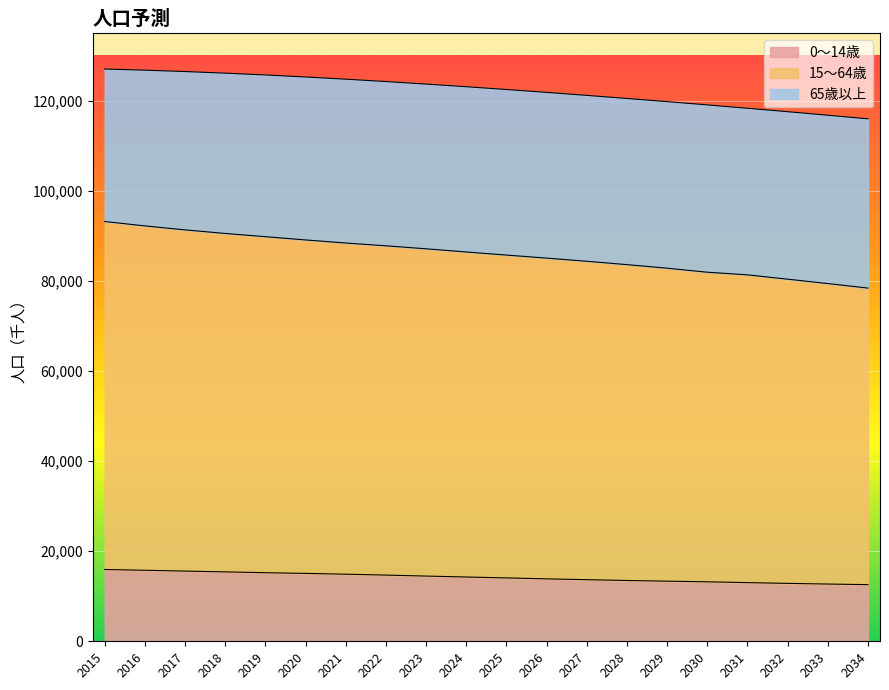

What is the lowest value of the 0～14歳 series?

12579.0